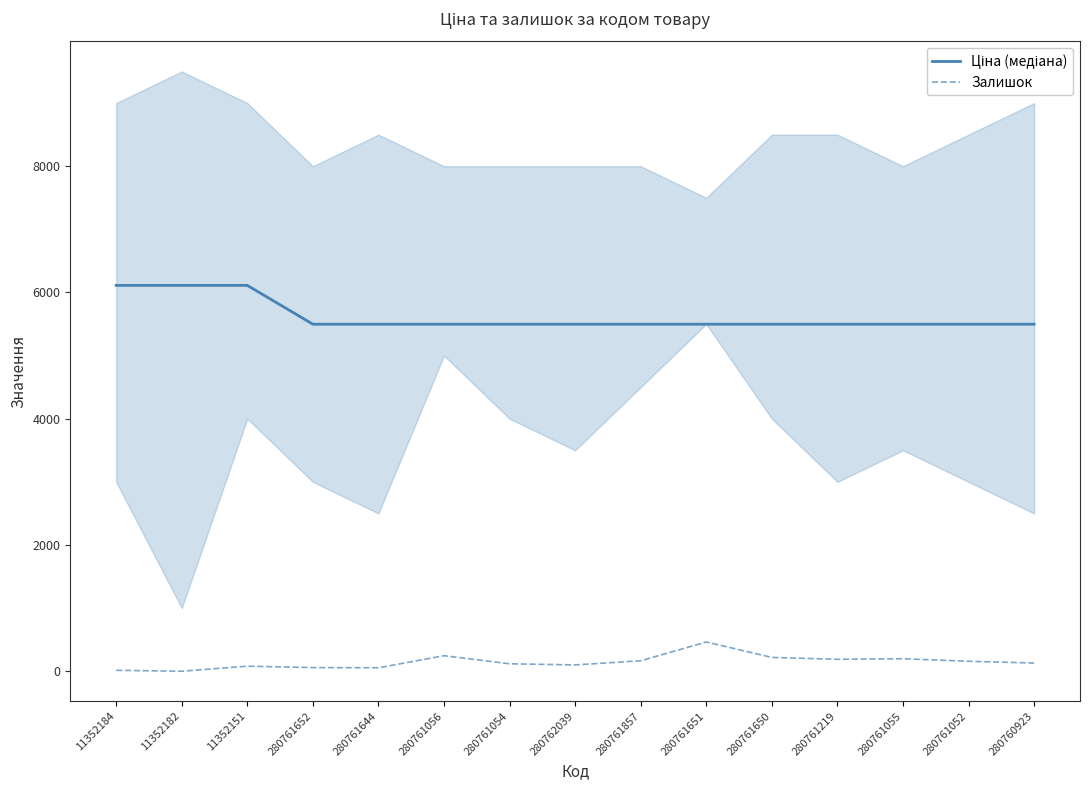

What is the average value of the Ціна (медіана) series?

5620.3